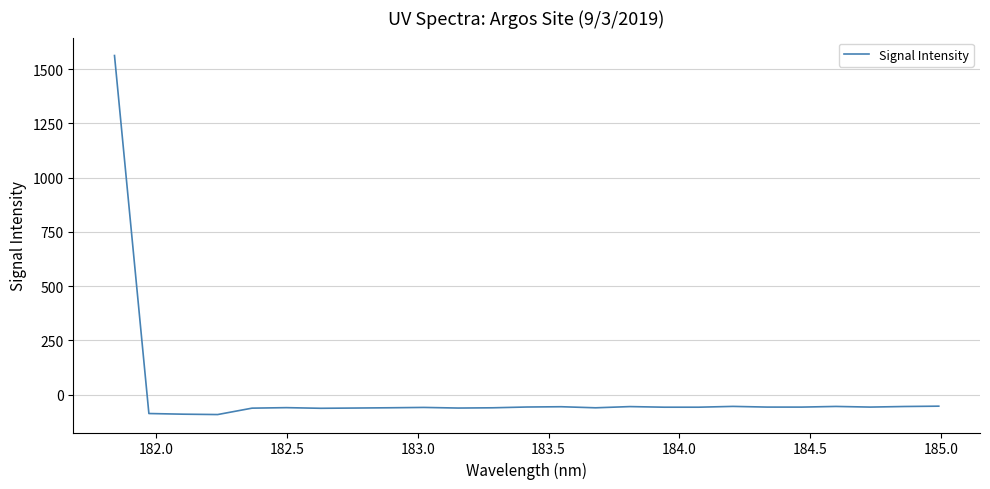

What is the smallest value displayed?

-91.1